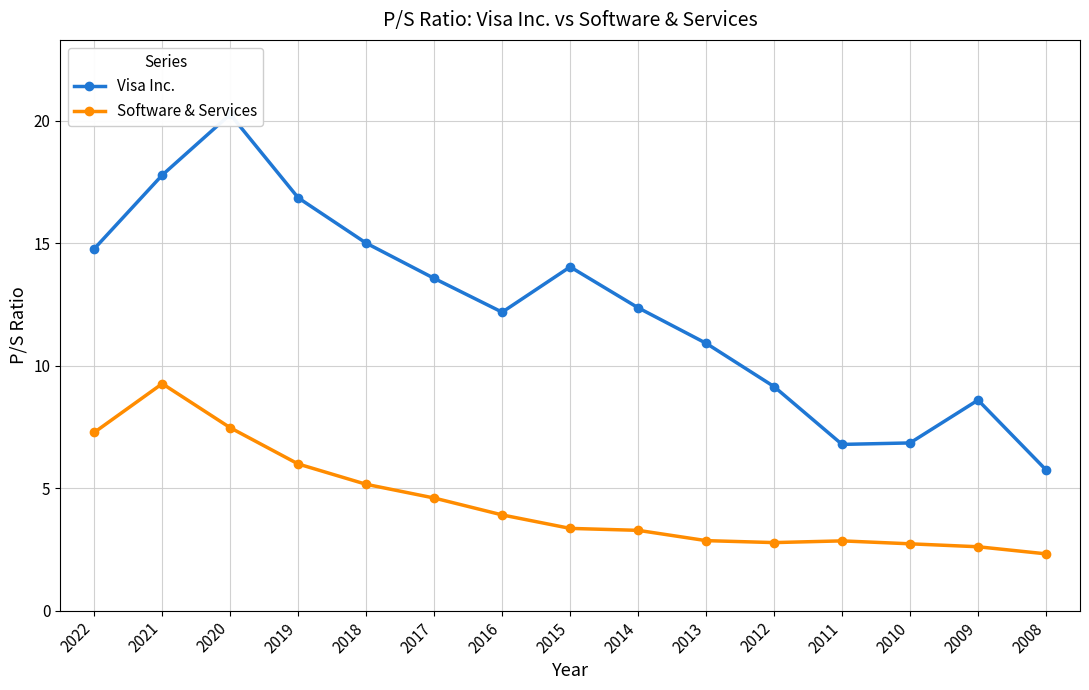

What is the highest value of the Visa Inc. series?

20.3